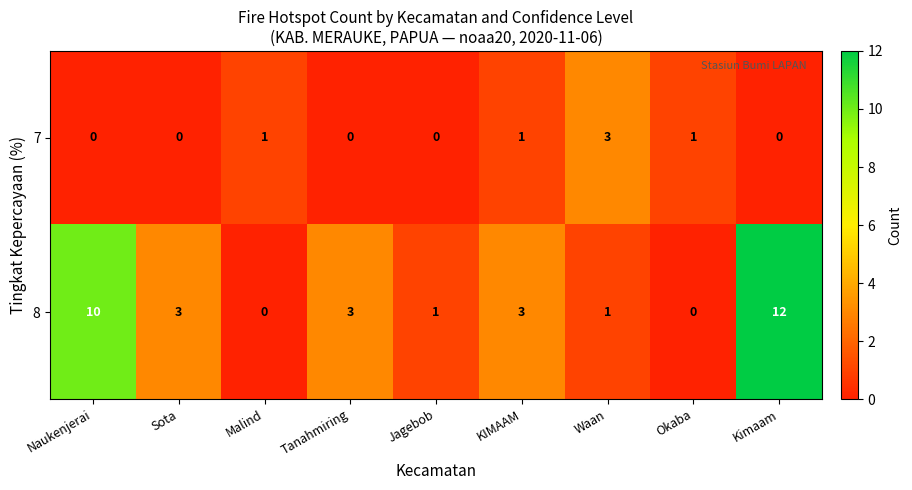

Is it true that 8 equals 0 at Malind?

True